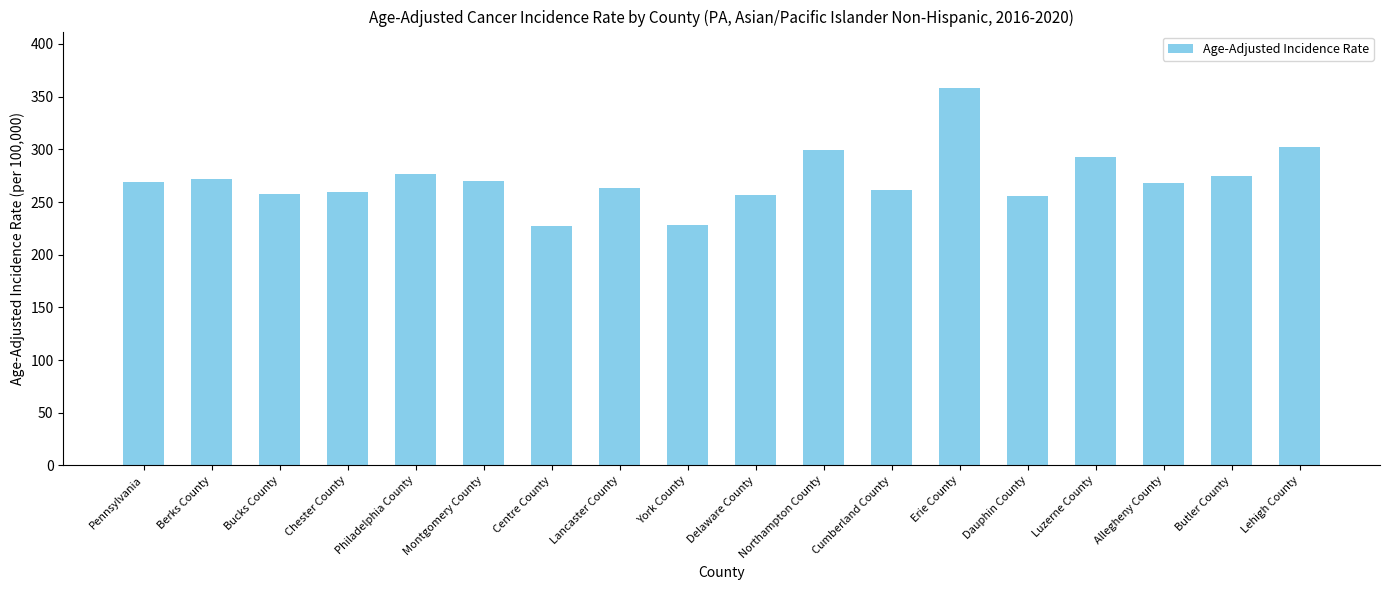

What is the change in value from Centre County to Allegheny County?

+41.6